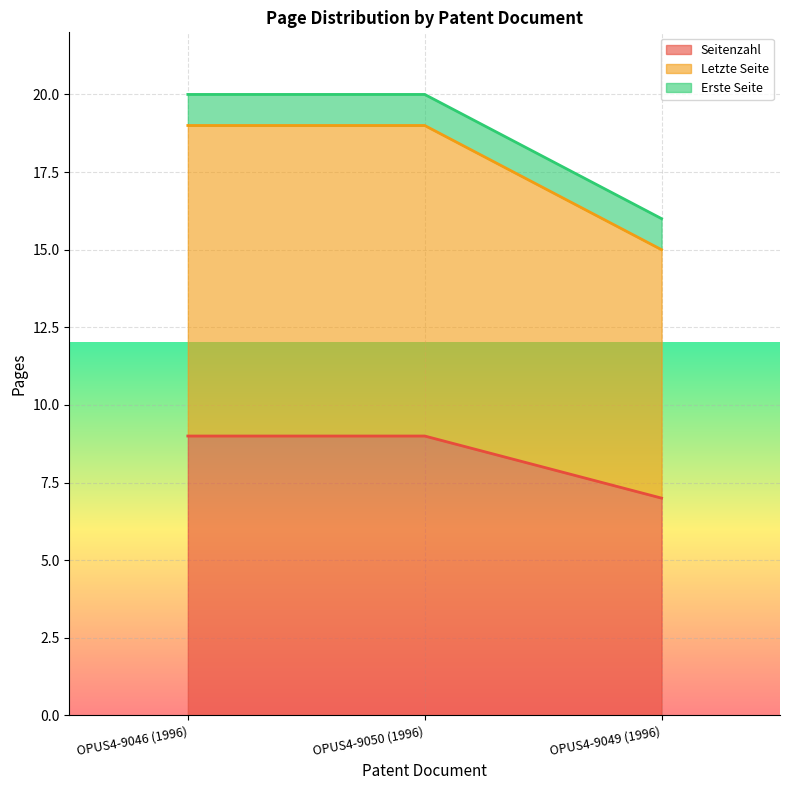

Which category has the lowest value in the Seitenzahl series?

OPUS4-9049 (1996)